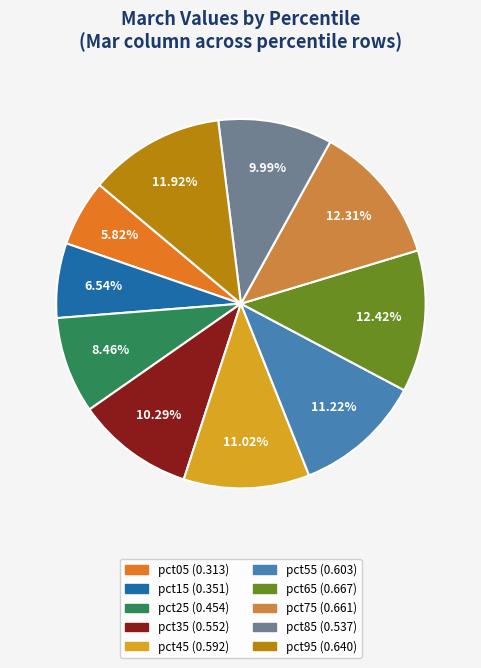

The pct25 slice represents 1% of the pie. True or false?

False